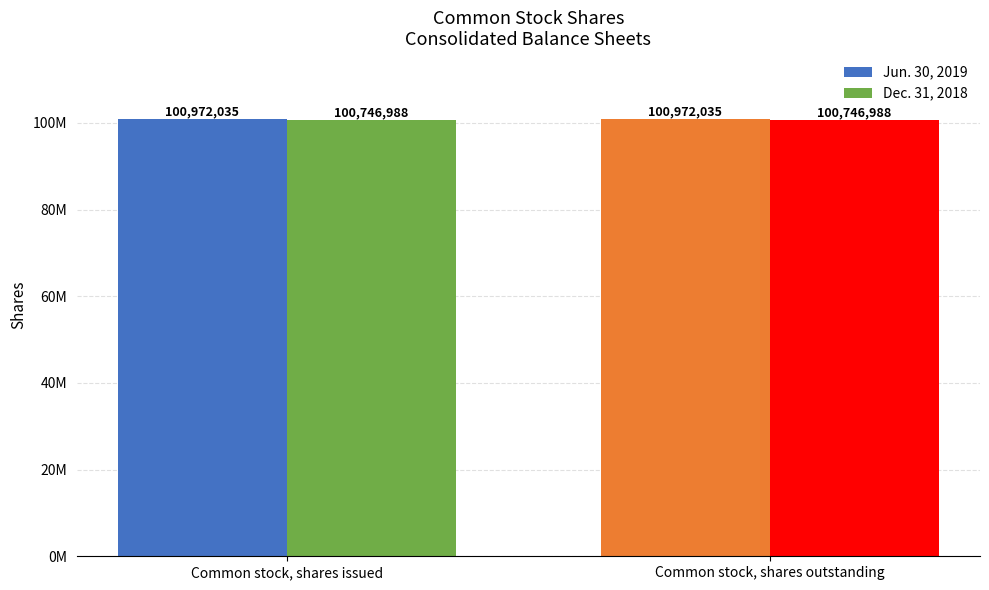

What is the difference between the highest and lowest values at Common stock, shares outstanding?

225047